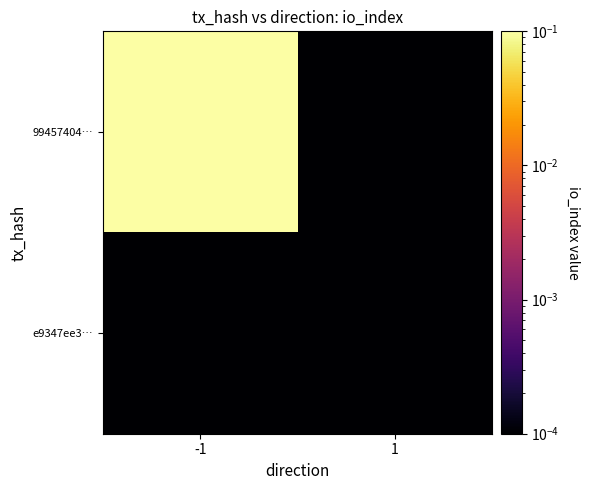

Reading left to right, list all the values displayed in this chart.

99457404…: -1=1.0	1=0.0
e9347ee3…: -1=0.0	1=0.0